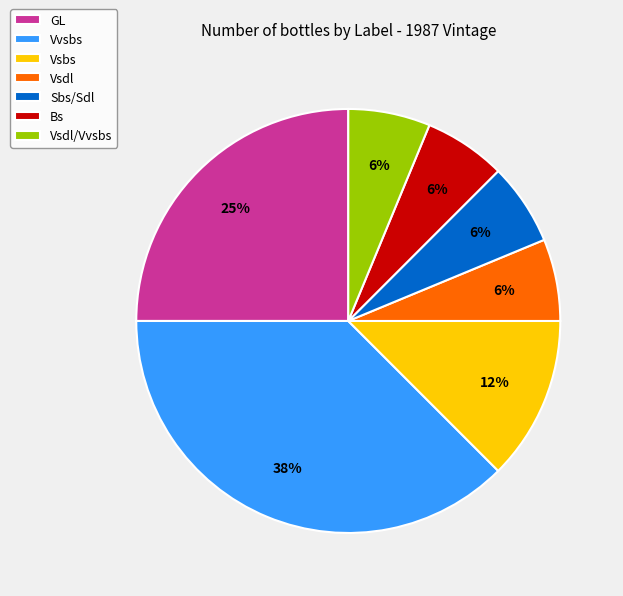

What is the ratio of the value at Vsdl/Vvsbs to the value at Sbs/Sdl?

1.0